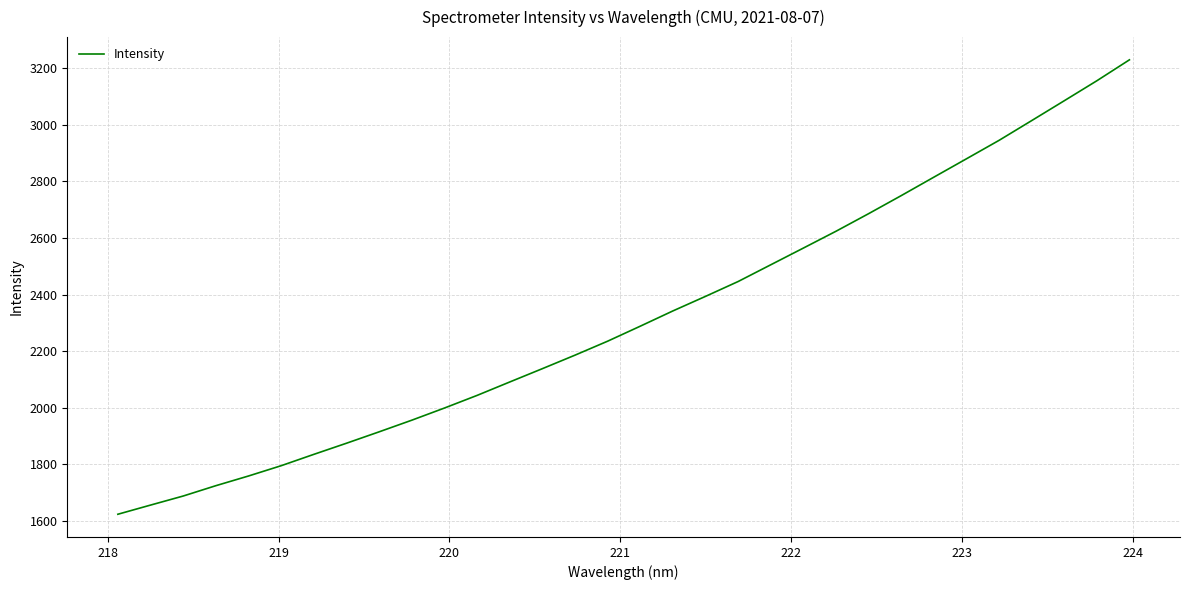

True or false: there are more than 0 points higher than both neighbors.

False